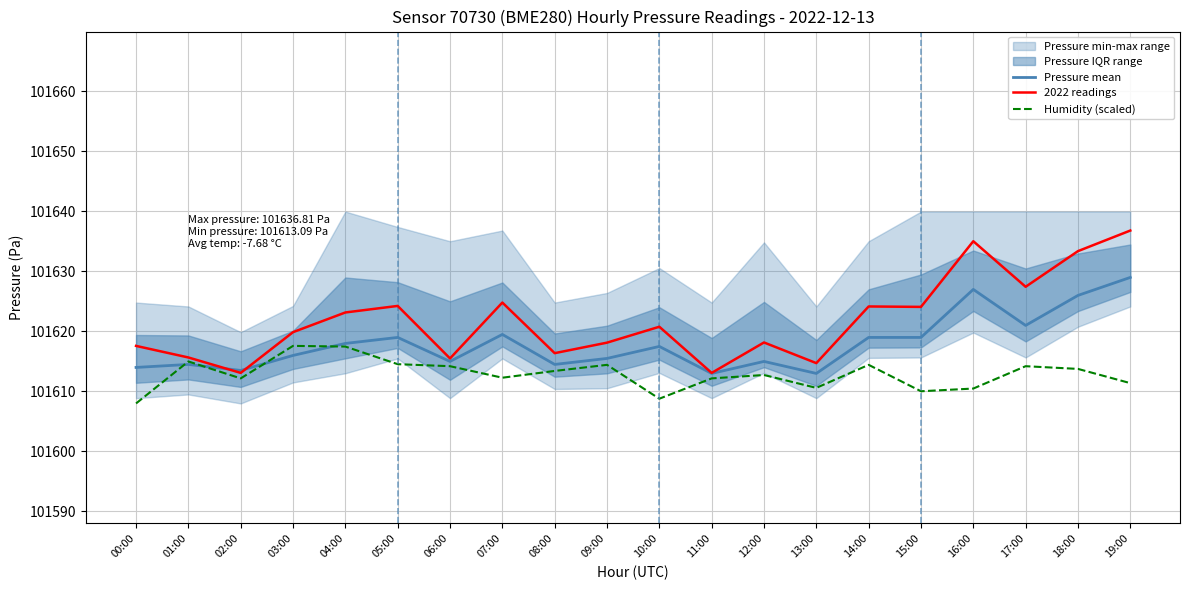

Which label corresponds to the largest value in the chart?

19:00